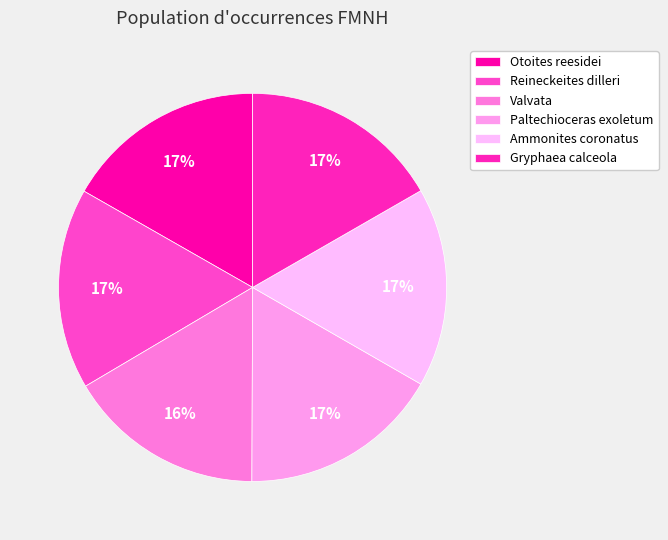

The Gryphaea calceola slice represents 5% of the pie. True or false?

False